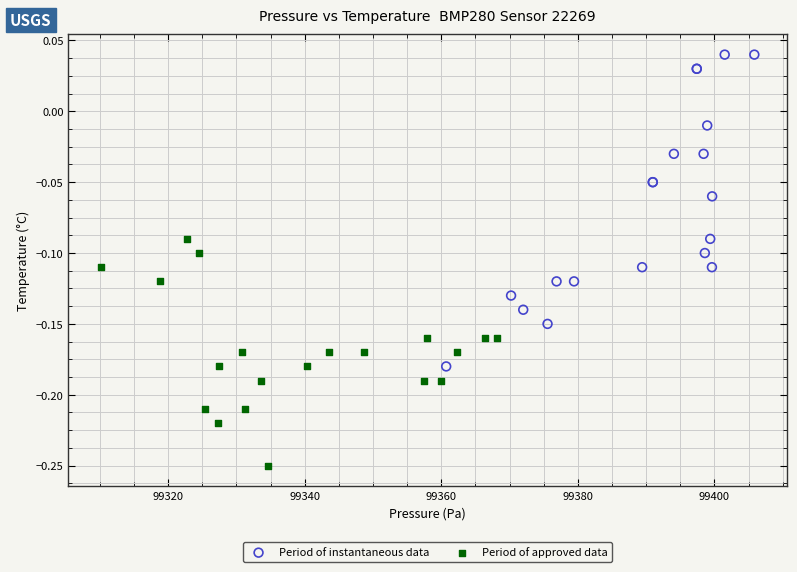

Which series has the largest Y range (max minus min)?

Period of instantaneous data